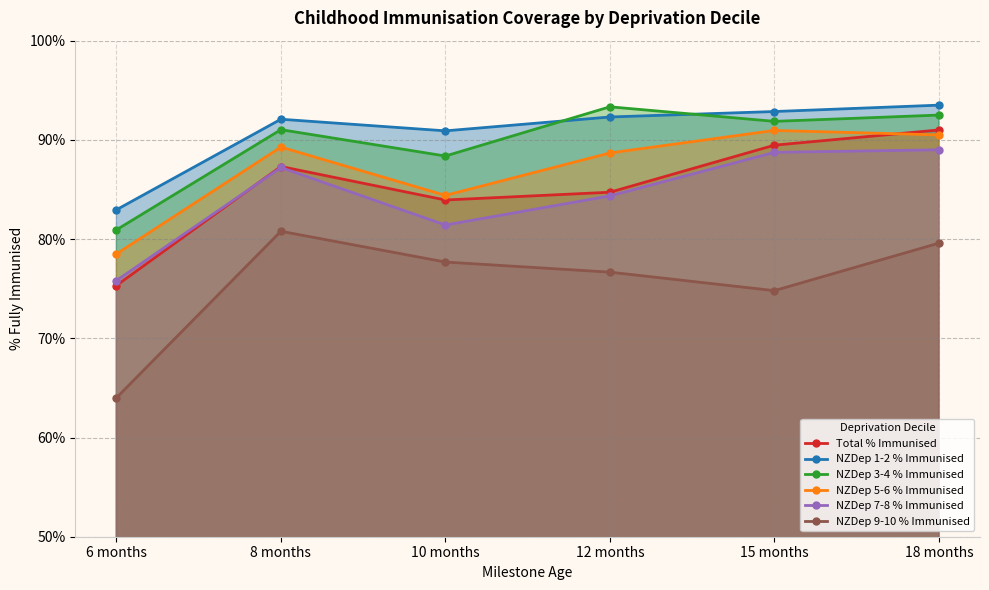

What is the label of the 3rd point from the left?

10 months